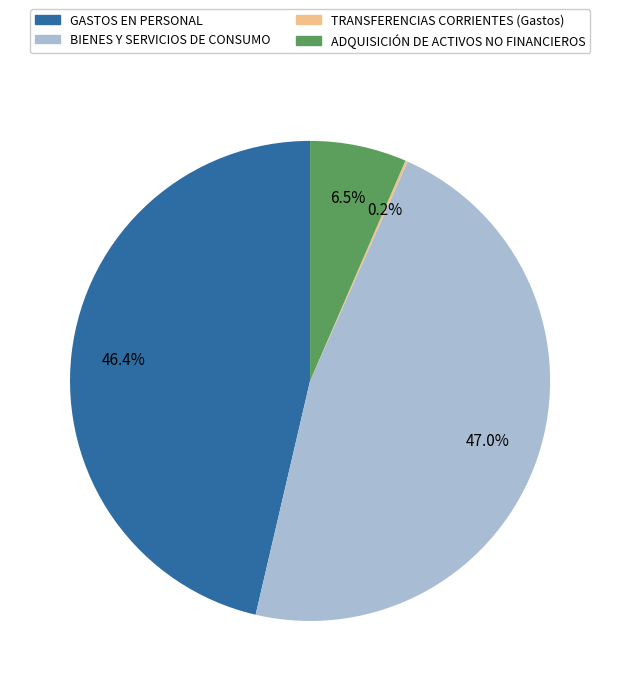

Does any single category account for the majority?

No